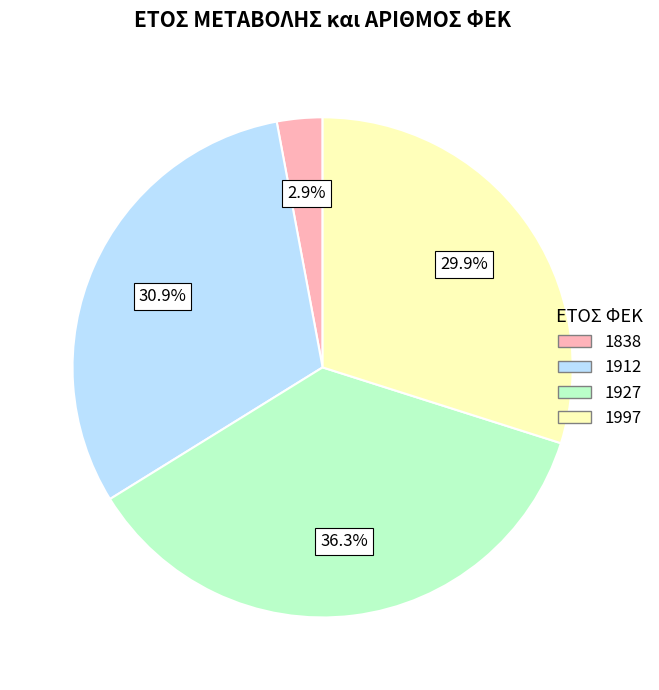

Rank the categories by value from highest to lowest.

1927, 1912, 1997, 1838